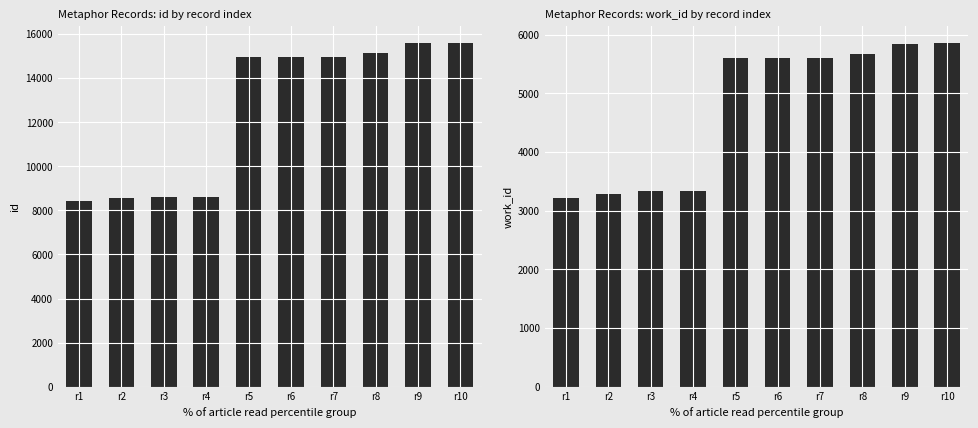

The work_id series shows 2094 at r3. True or false?

False